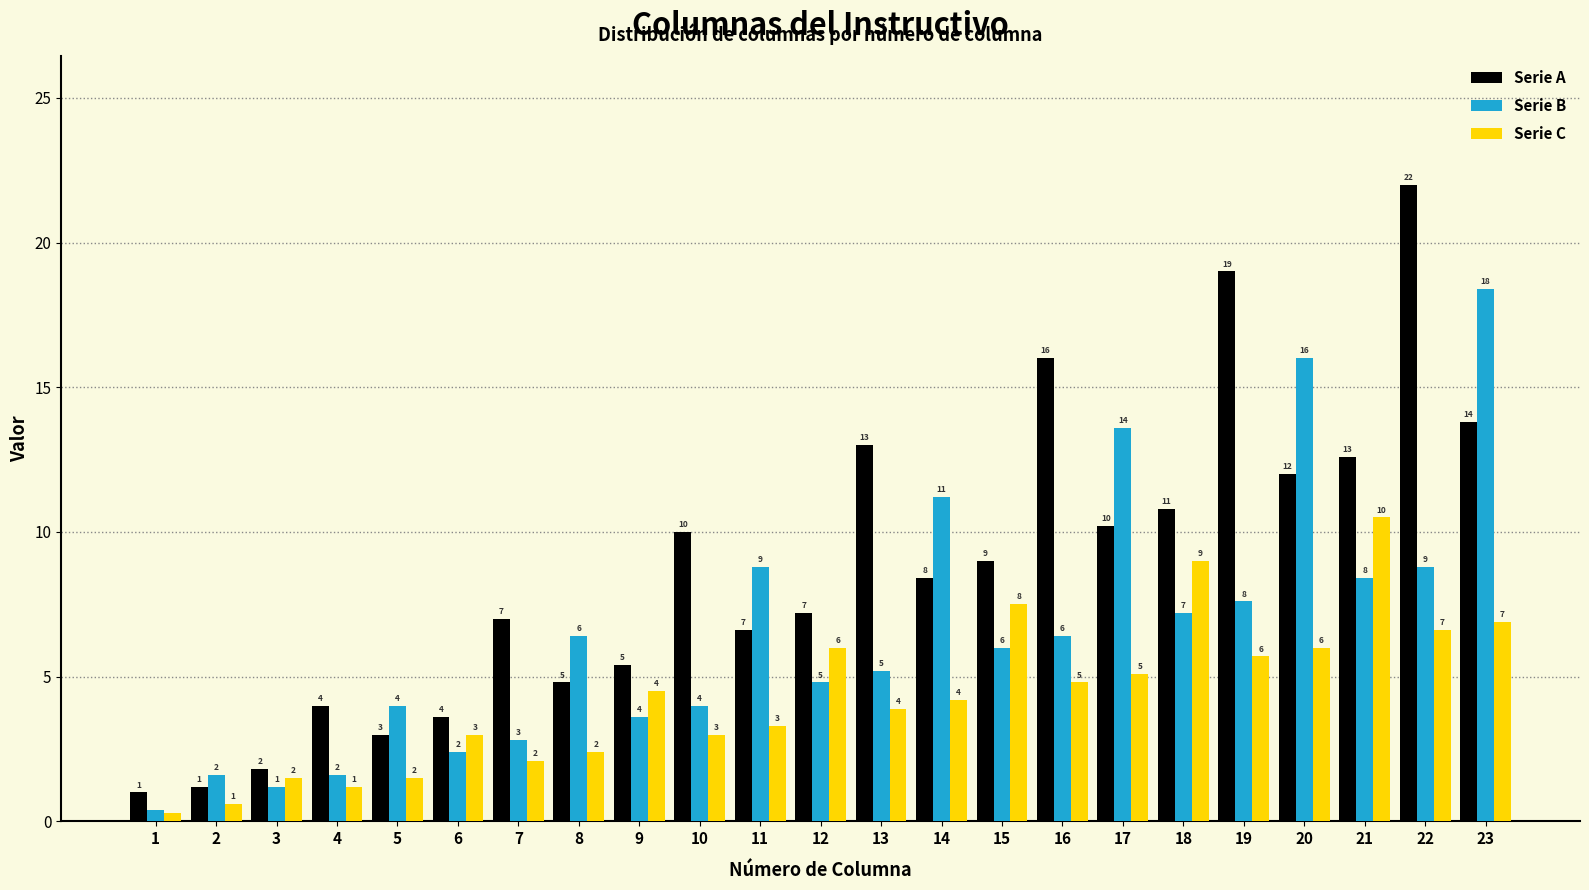

Between 6 and 23, which series saw the biggest shift?

Serie B